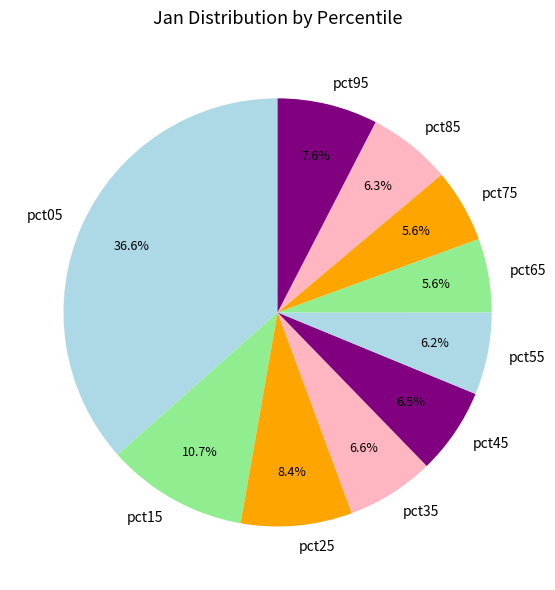

Does any single category account for the majority?

No